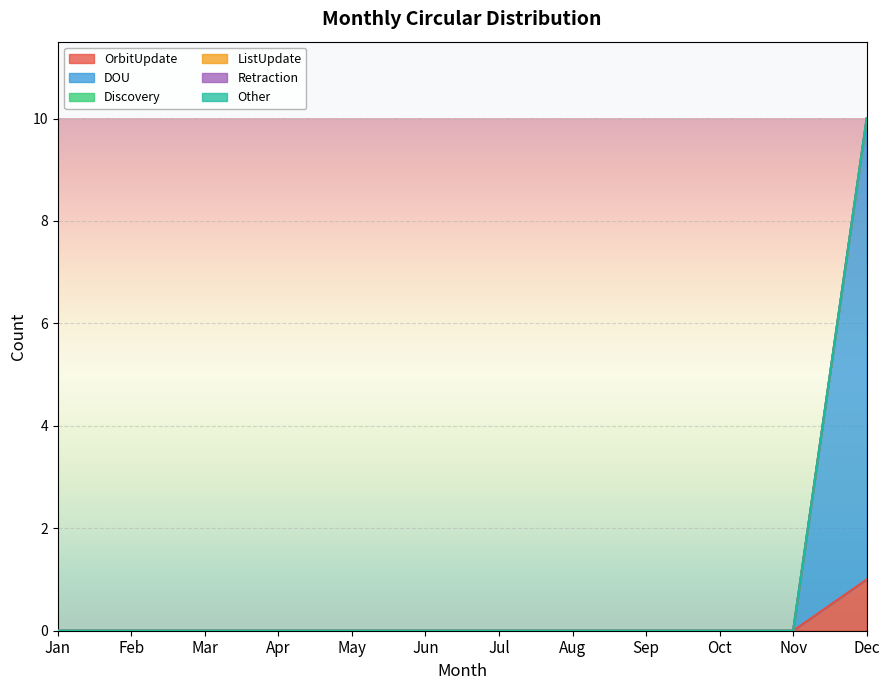

True or false: ListUpdate has more than 0 interior local peaks.

False